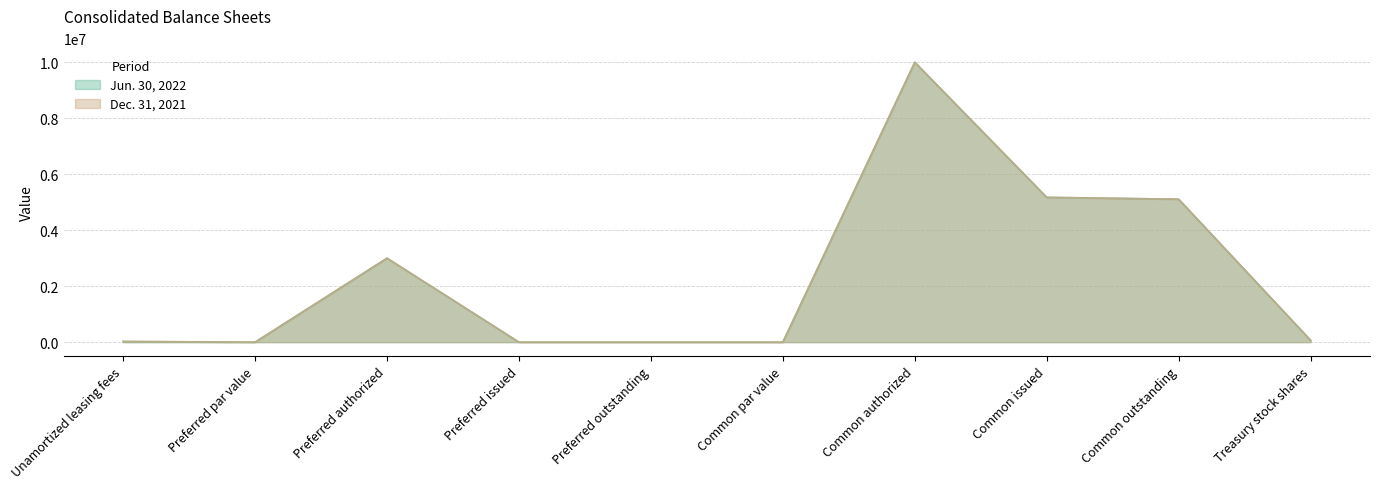

What is the greatest value displayed?

10000000